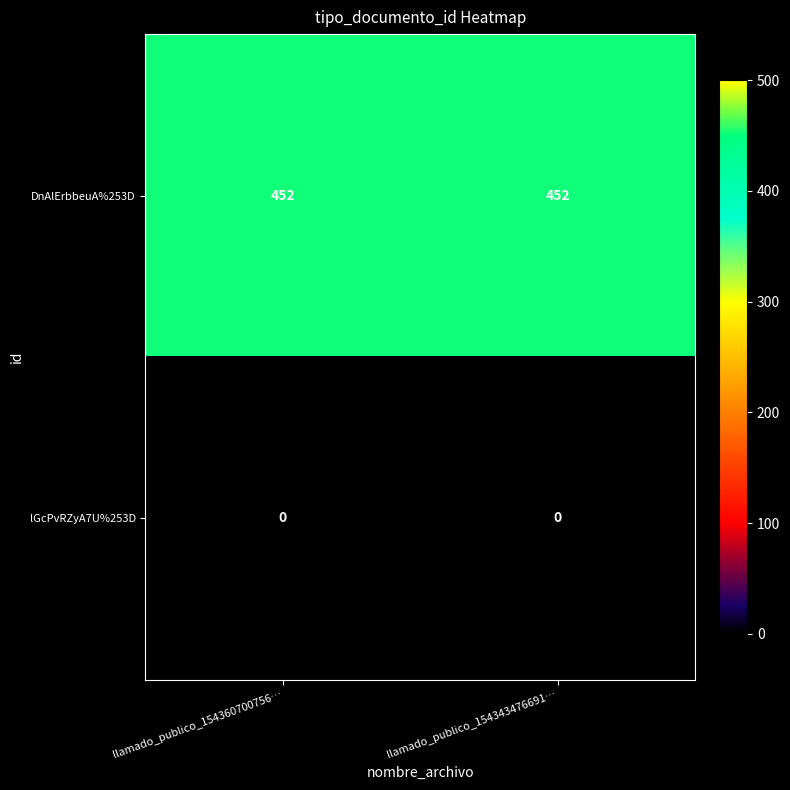

Reading left to right, extract all data points from this chart.

DnAlErbbeuA%253D: llamado_publico_154360700756…=452	llamado_publico_154343476691…=452
lGcPvRZyA7U%253D: llamado_publico_154360700756…=0	llamado_publico_154343476691…=0